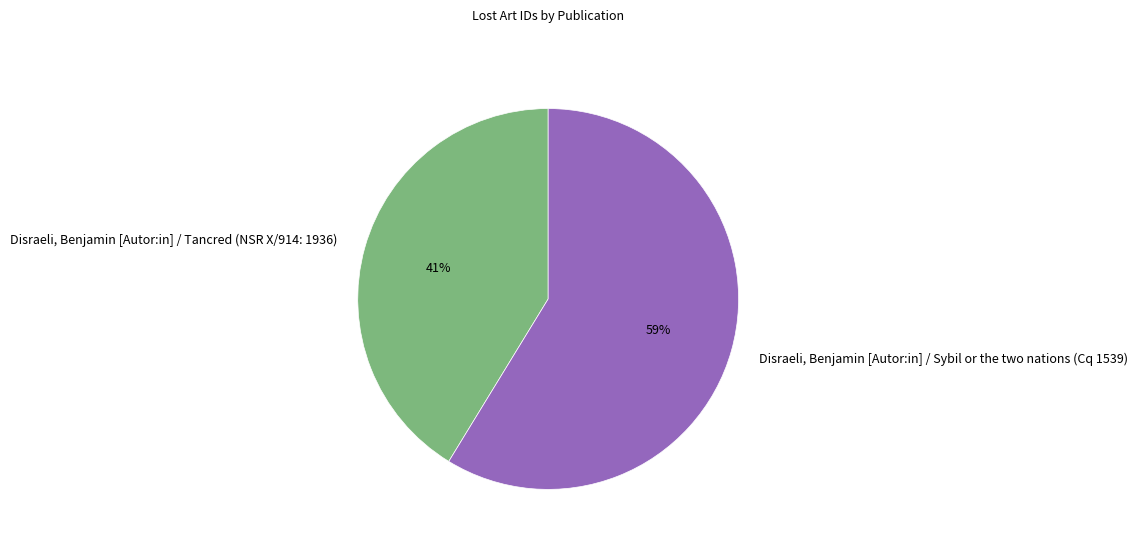

Rank the categories by value from lowest to highest.

Disraeli, Benjamin [Autor:in] / Tancred (NSR X/914: 1936), Disraeli, Benjamin [Autor:in] / Sybil or the two nations (Cq 1539)